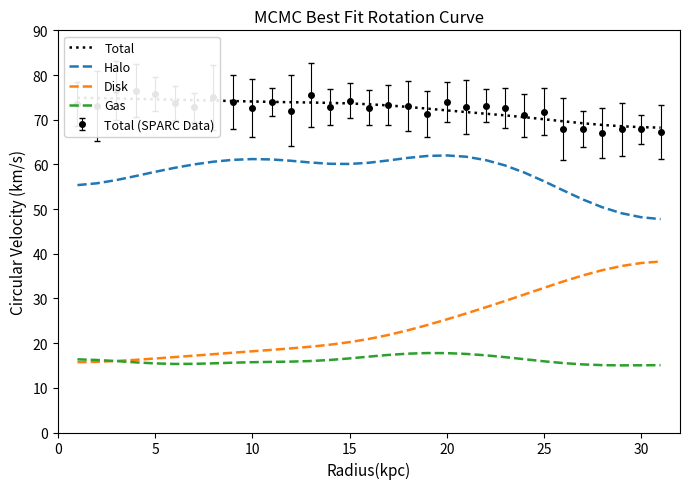

What is the minimum value for Total?

68.2